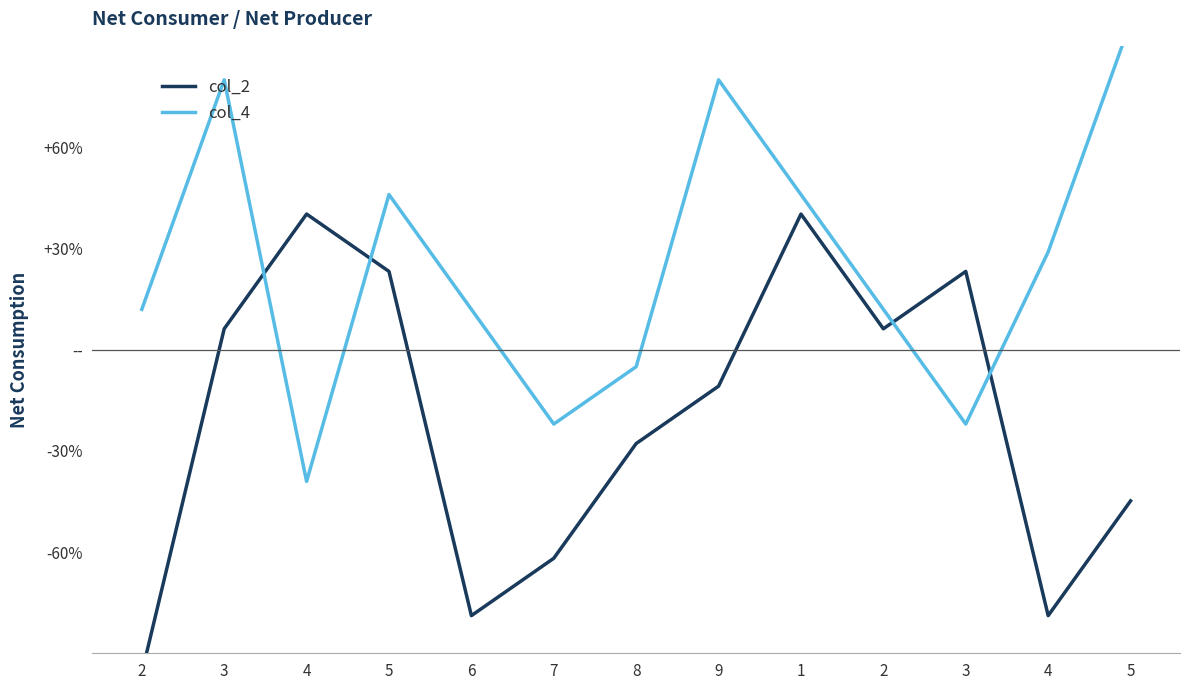

What is the average value of the col_2 series?

-20.0